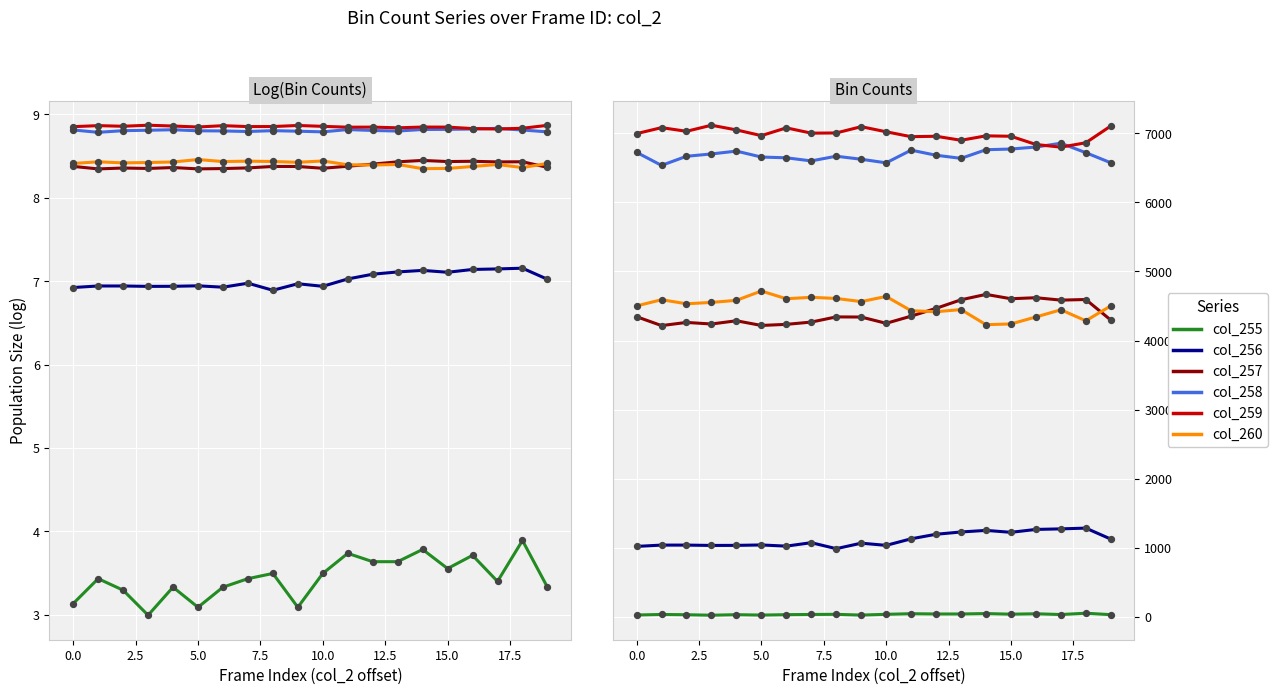

Which series has the largest Y range (max minus min)?

col_260